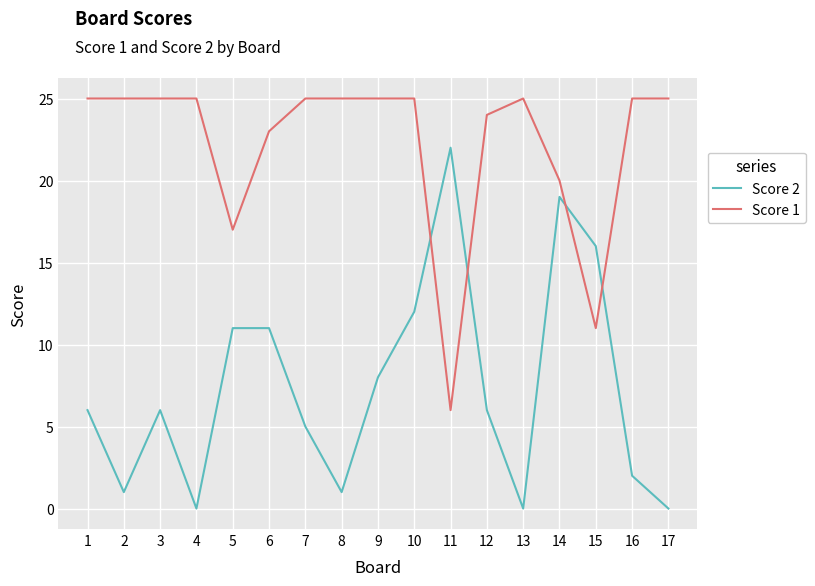

How many lines are shown in the chart?

2